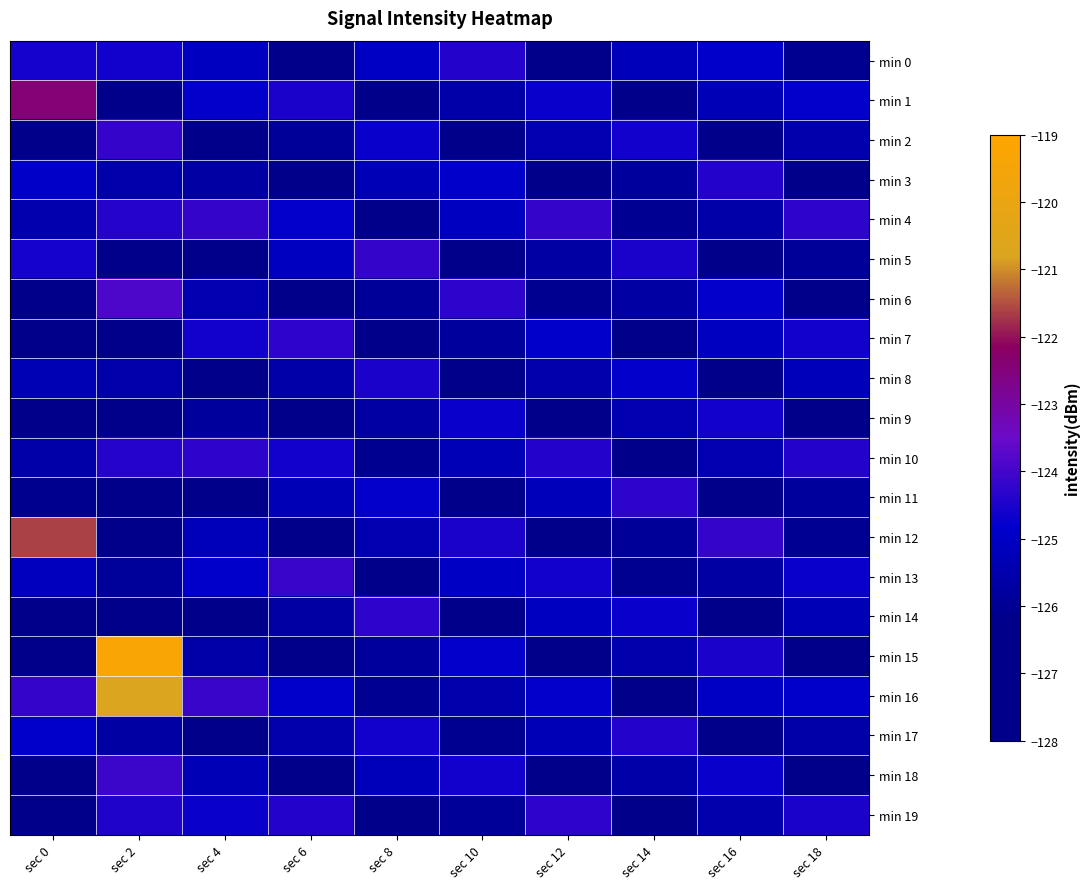

Rank the series at sec 12 from lowest to highest value.

min 12, min 3, min 18, min 9, min 15, min 0, min 6, min 5, min 8, min 2, min 17, min 11, min 14, min 7, min 16, min 1, min 13, min 10, min 19, min 4